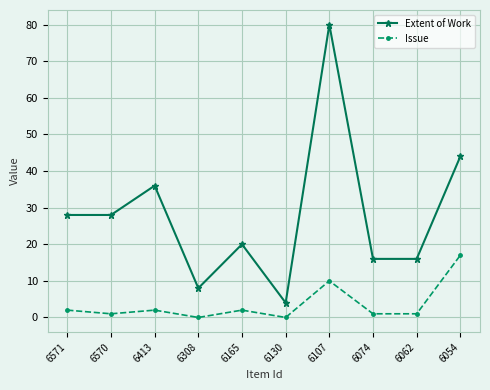

True or false: Extent of Work has more than 1 points higher than both neighbors.

True